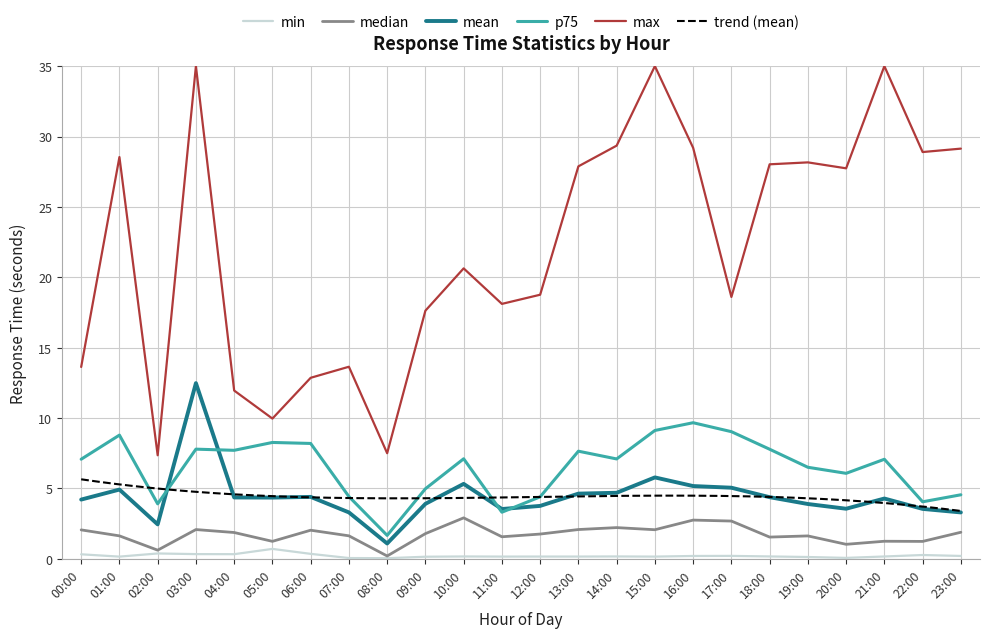

What is the average value of the median series?

1.7